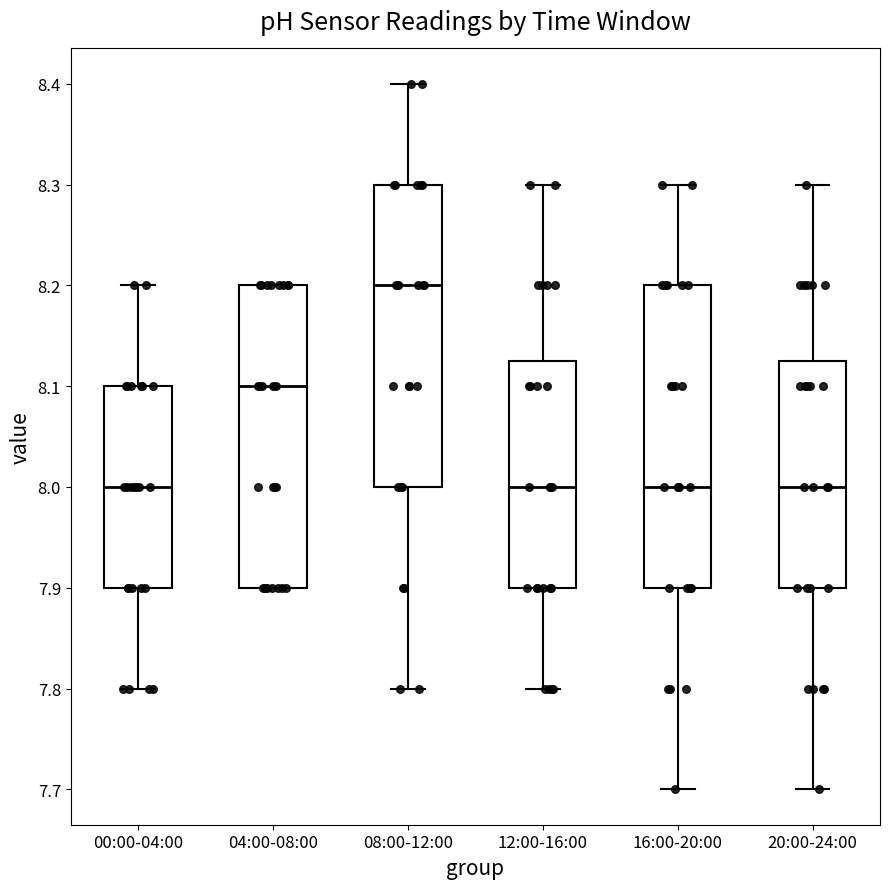

Where is the lower edge of the box for 04:00-08:00 on the y-axis? The values are not printed on the chart, so give them approximately, as read against the axis.

7.90